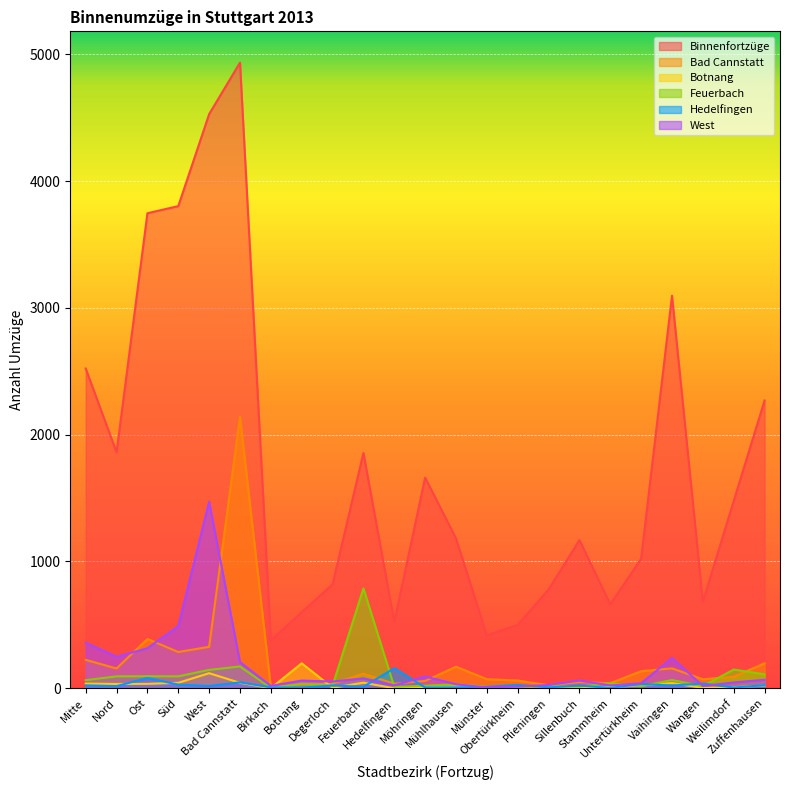

At which category does Feuerbach reach its first local valley?

Süd